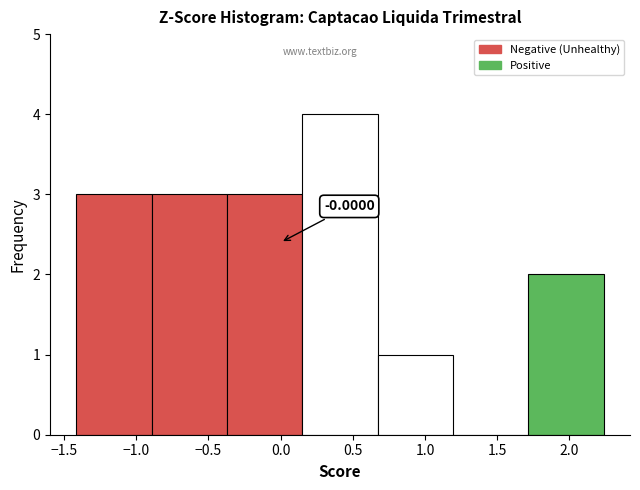

Which range on the x-axis has the tallest bar?

0.15 to 0.65